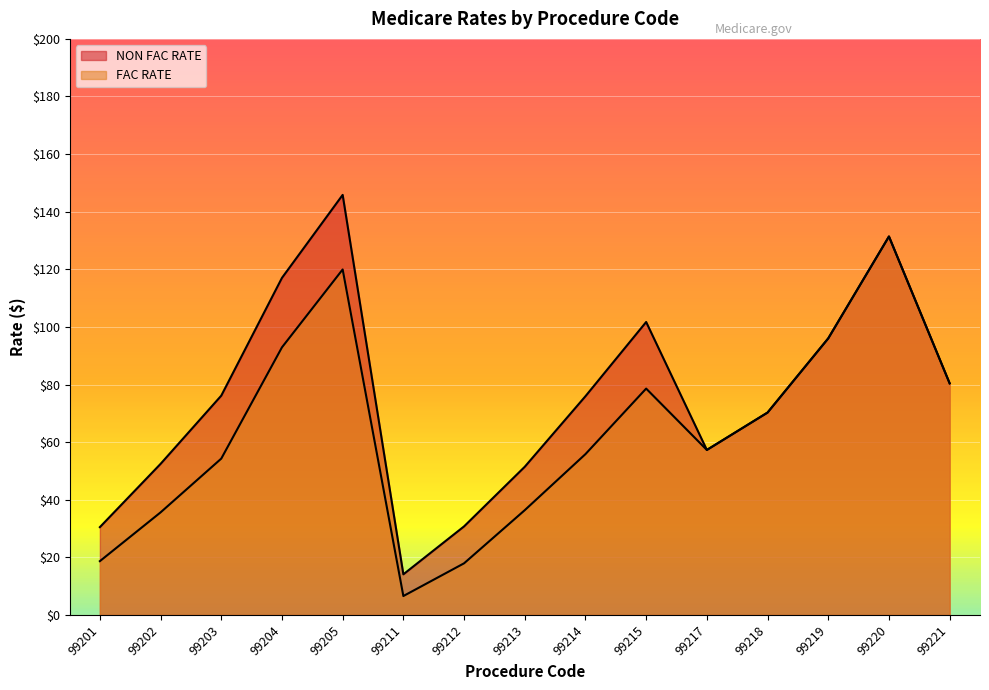

Where is the first local maximum for NON FAC RATE?

99205